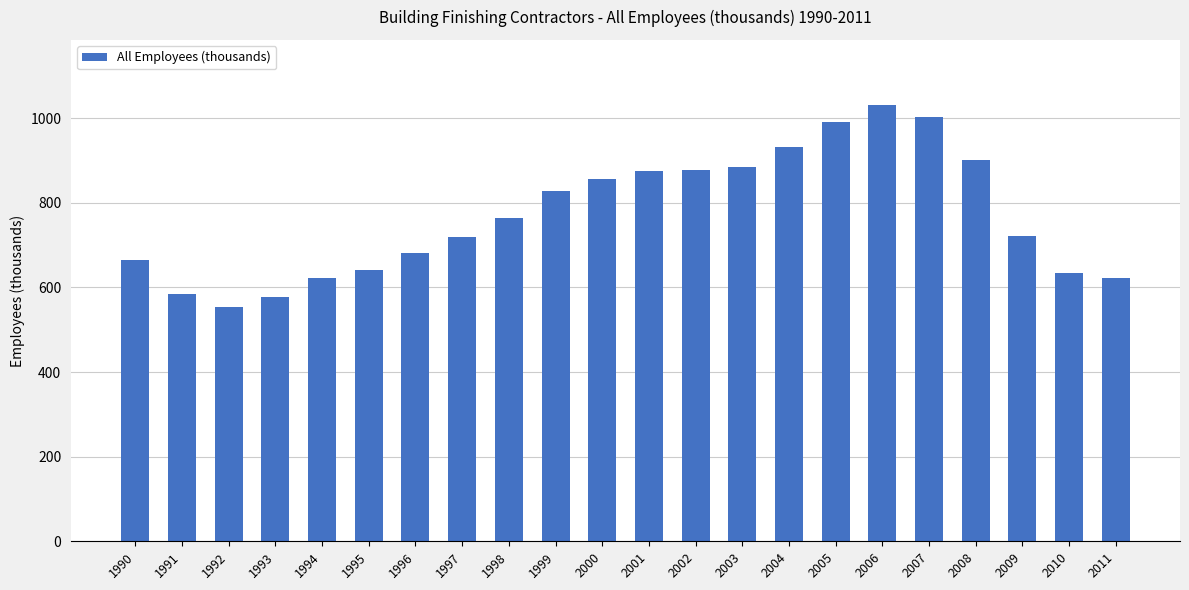

Which category has the lowest value across all series?

1992